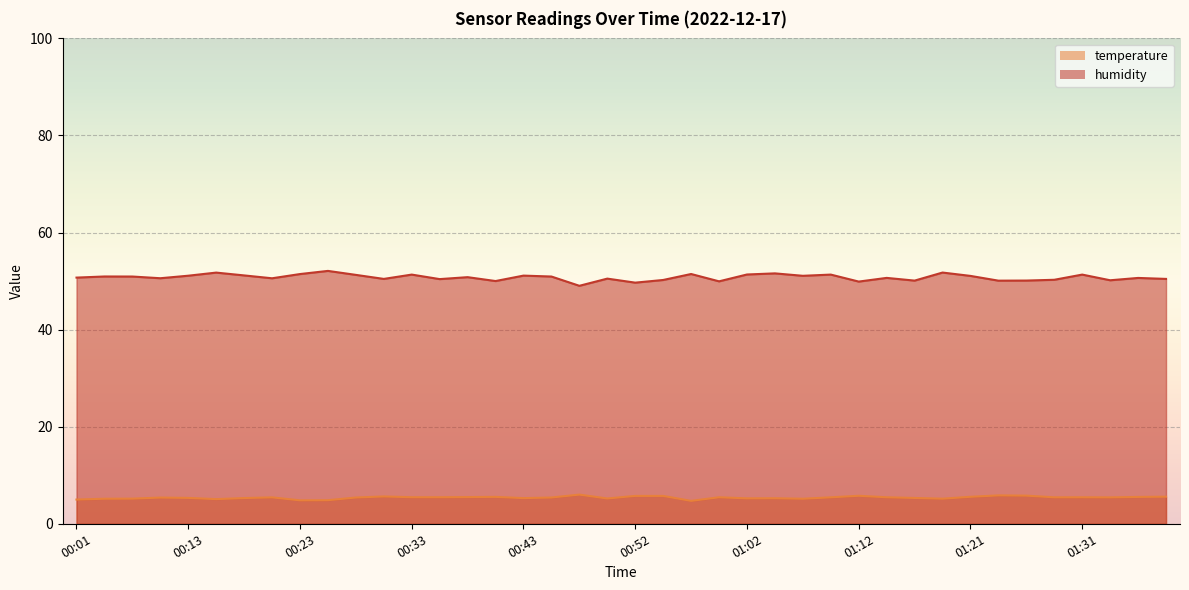

True or false: temperature and humidity cross at least once.

False